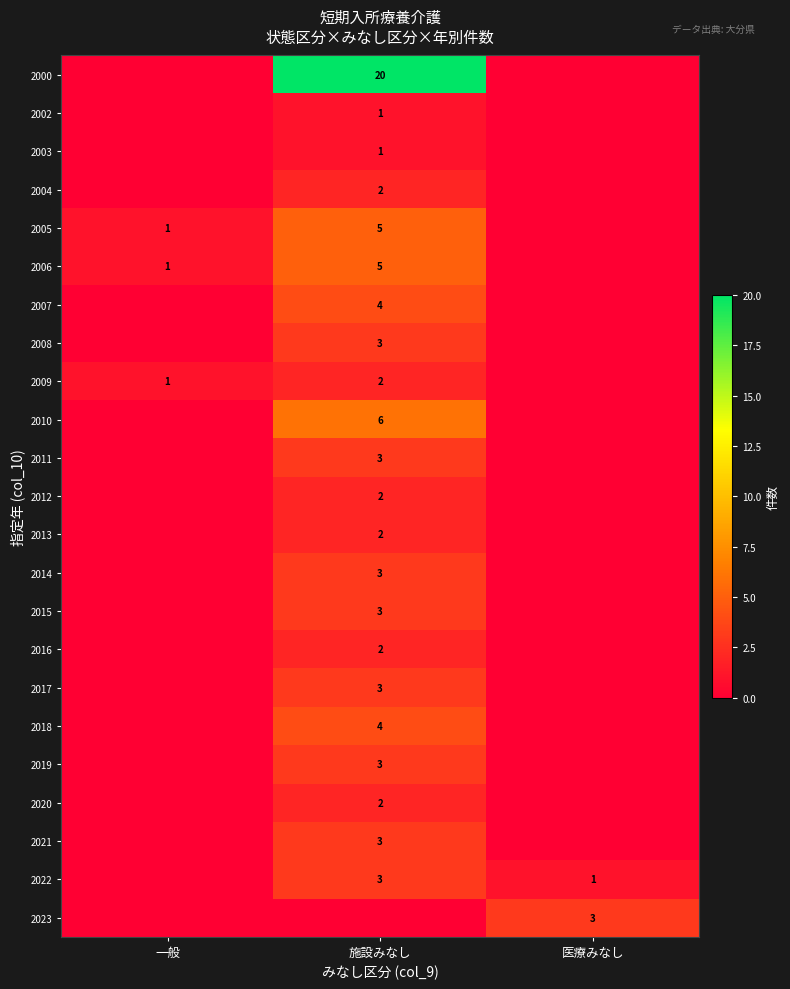

Is it true that 2013 equals 2 at 施設みなし?

True